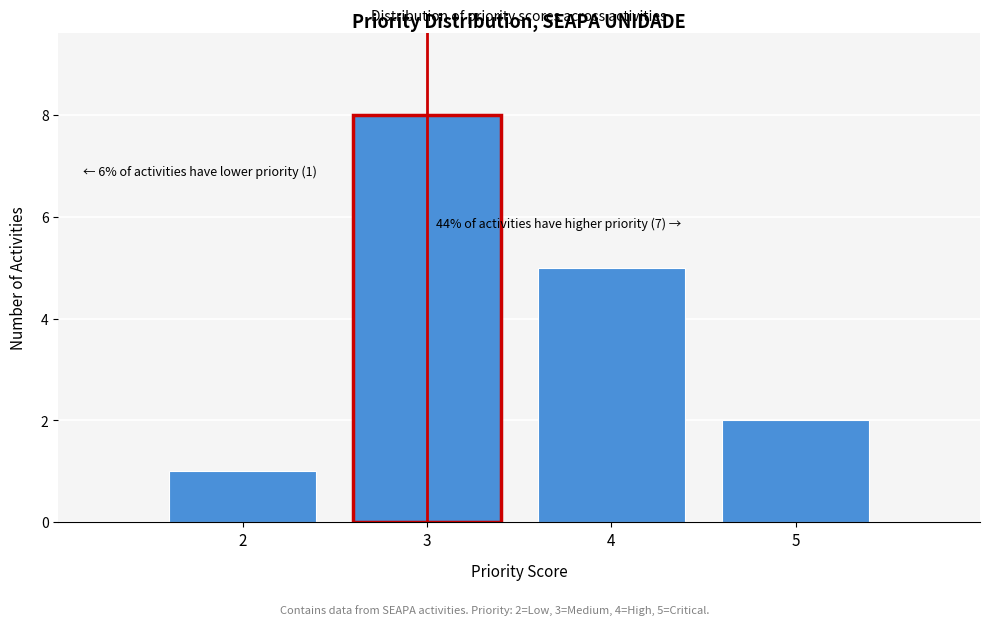

Which range on the x-axis has the tallest bar?

2.5 to 3.5